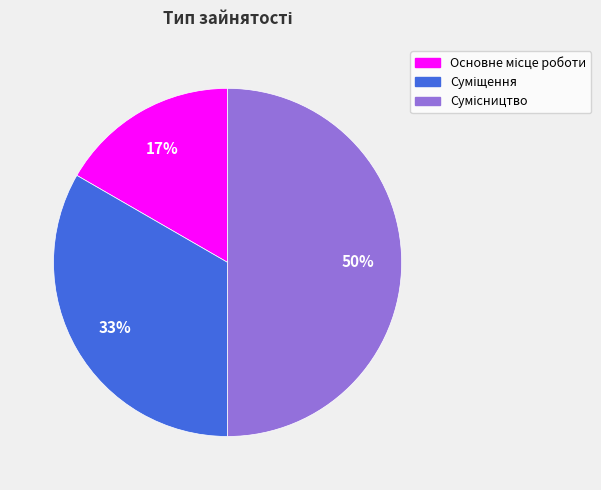

To the nearest percent, what is the average slice percentage?

33%